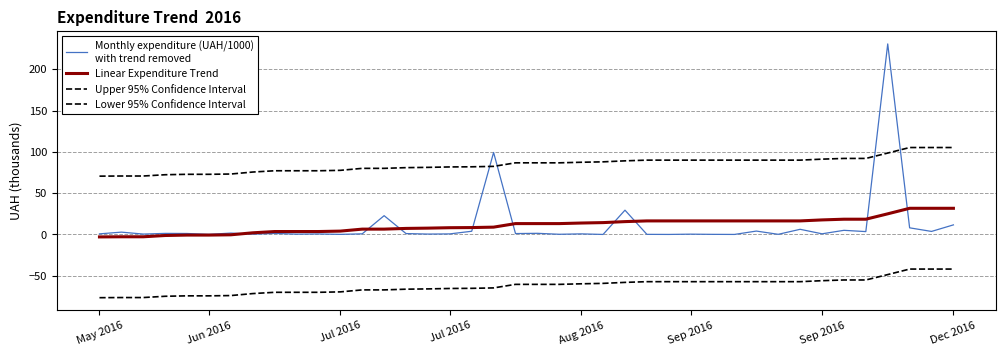

Is this an area chart (filled region under the line)?

No